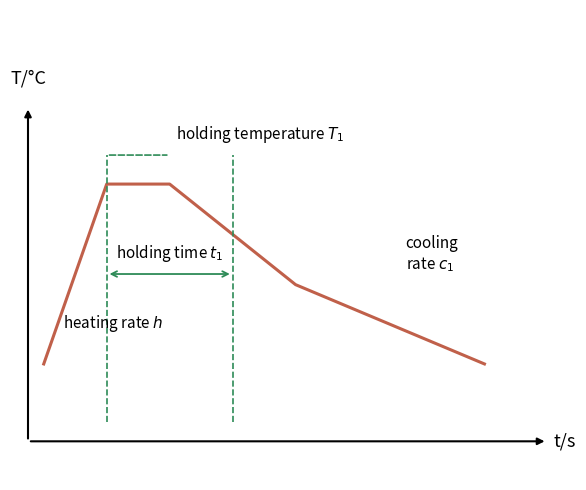

Does the chart have visible grid lines?

No